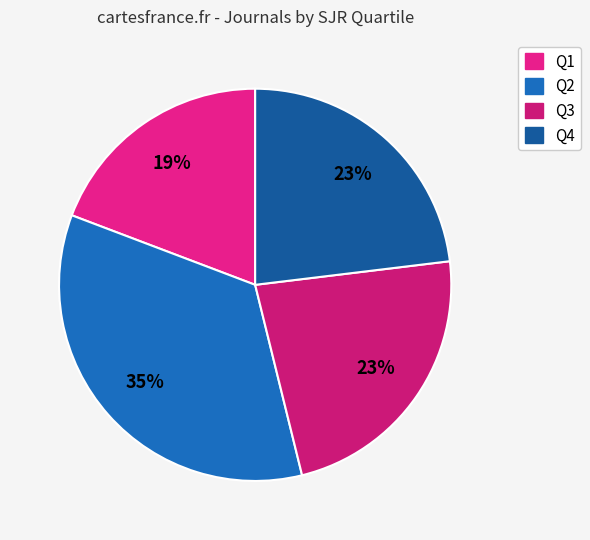

Between Q3 and Q4, which is larger?

Q3